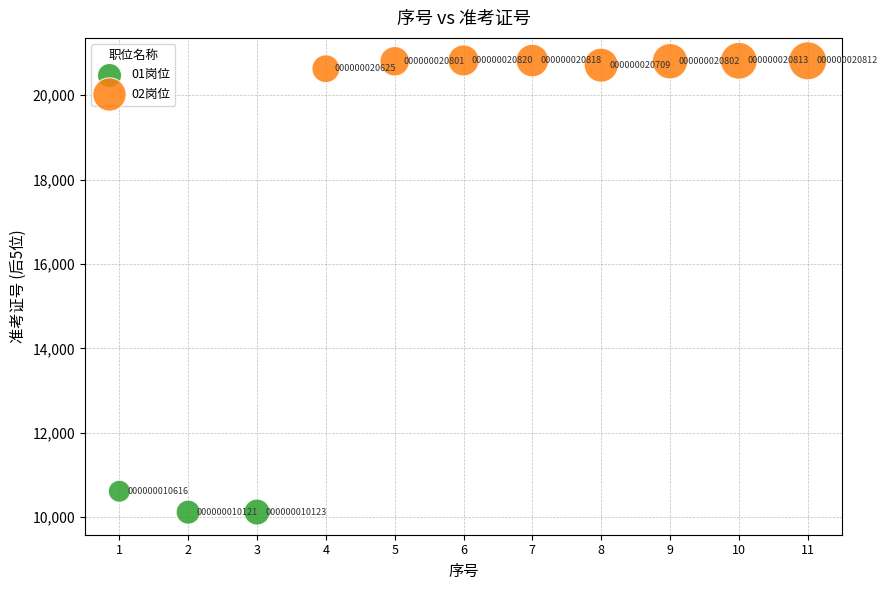

Which series reaches the maximum Y coordinate?

02岗位